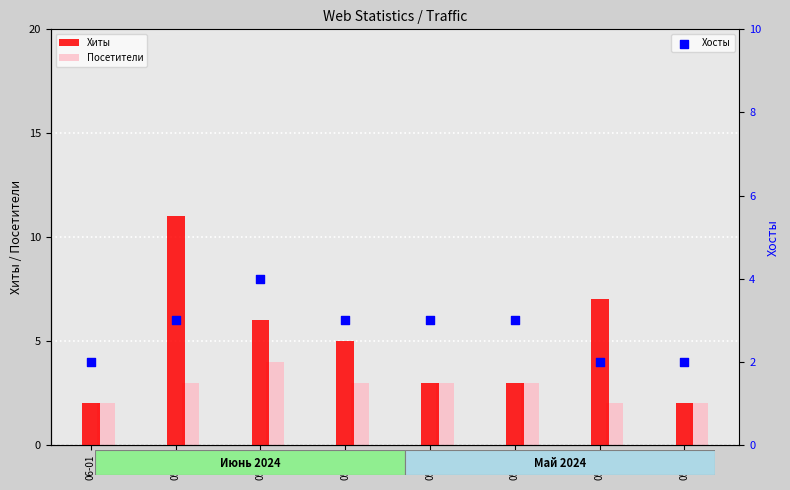

At which category is the sum across all series the highest?

05-31